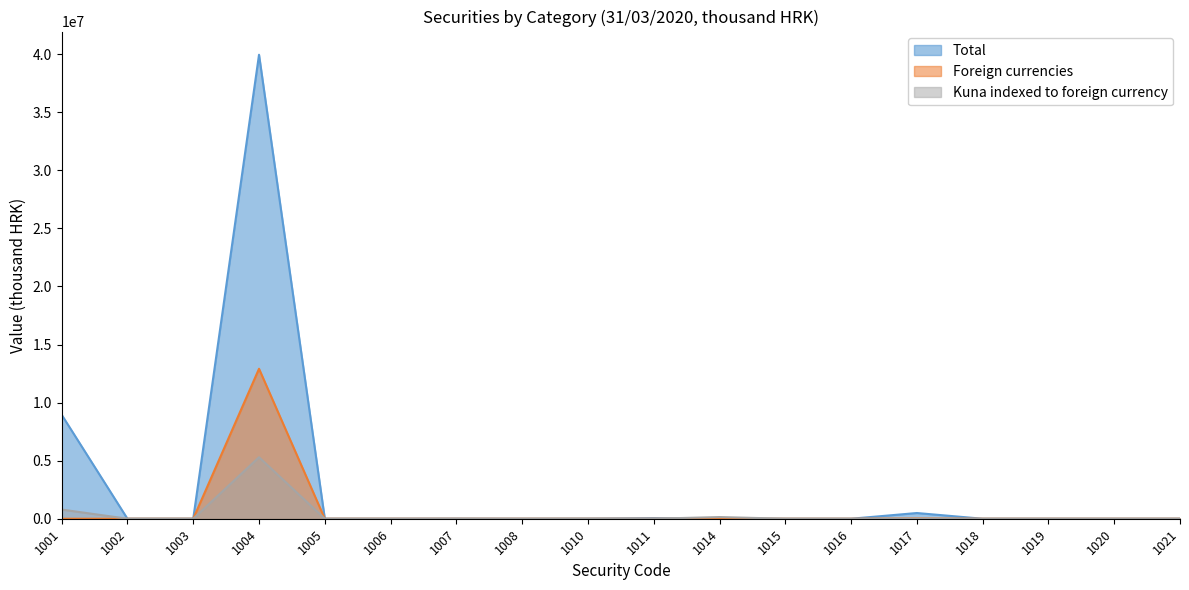

True or false: Total and Foreign currencies intersect in this chart.

False